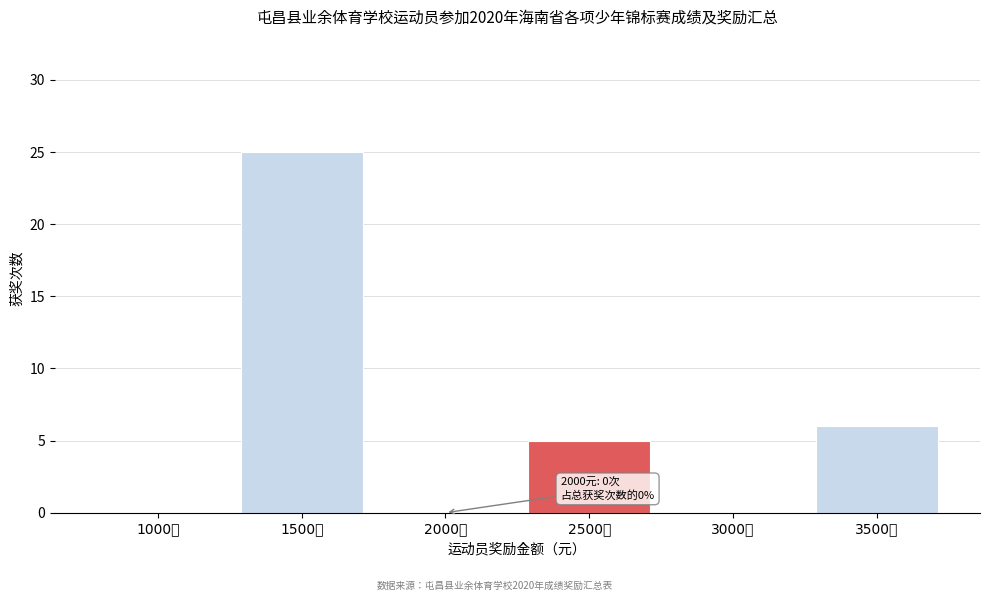

Reading left to right, list all the values displayed in this chart.

1000元=0	1500元=25	2000元=0	2500元=5	3000元=0	3500元=6